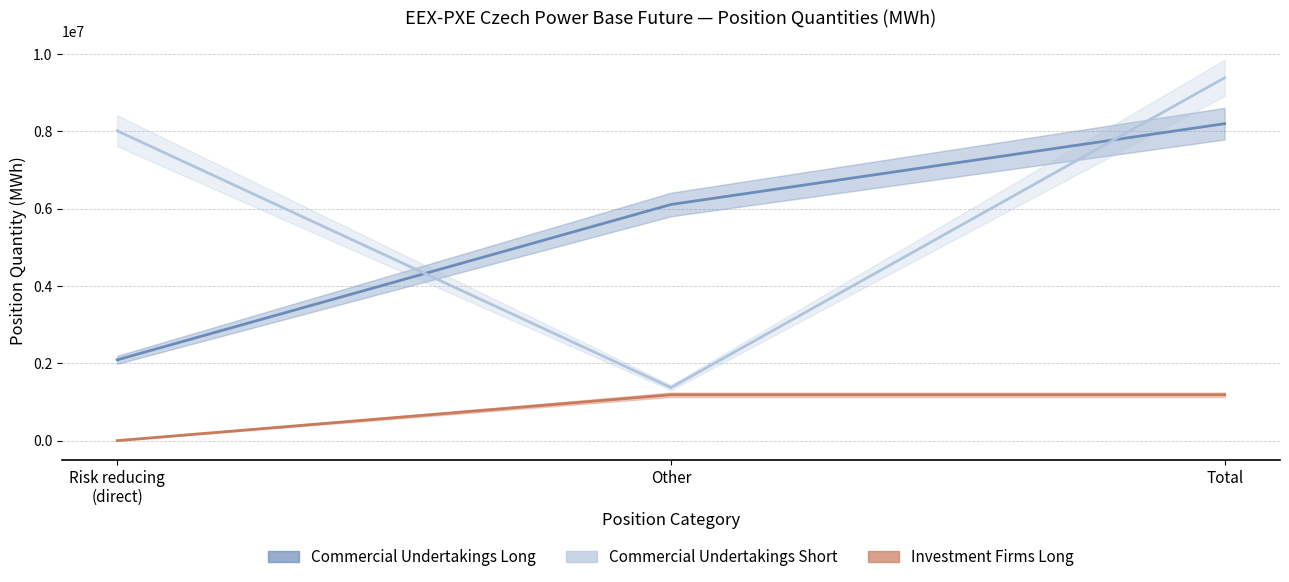

Rank the categories by Investment Firms Long value from lowest to highest.

Risk reducing
(direct), Other, Total